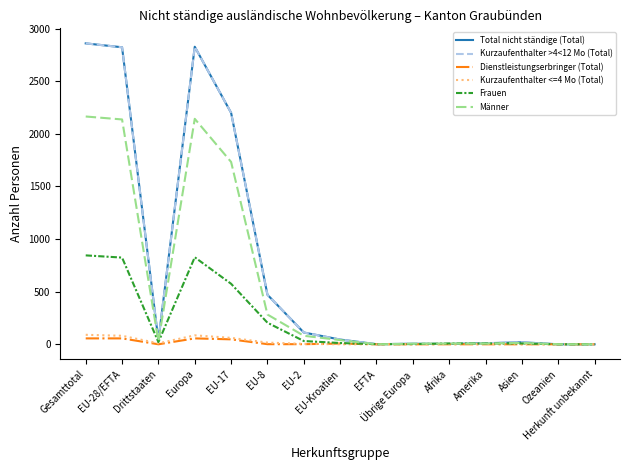

True or false: Männer and Kurzaufenthalter >4<12 Mo (Total) intersect in this chart.

True